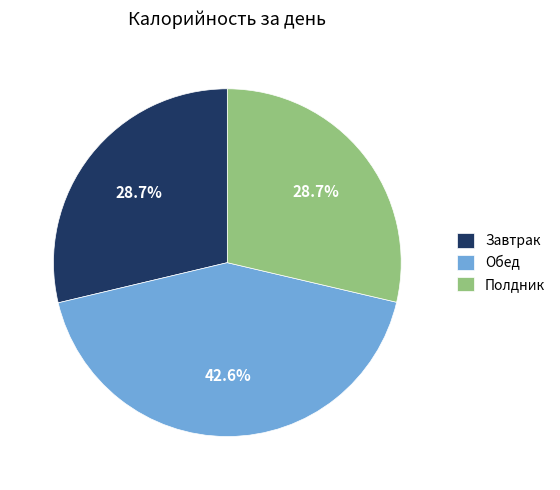

Which category has the biggest portion of the pie?

Обед